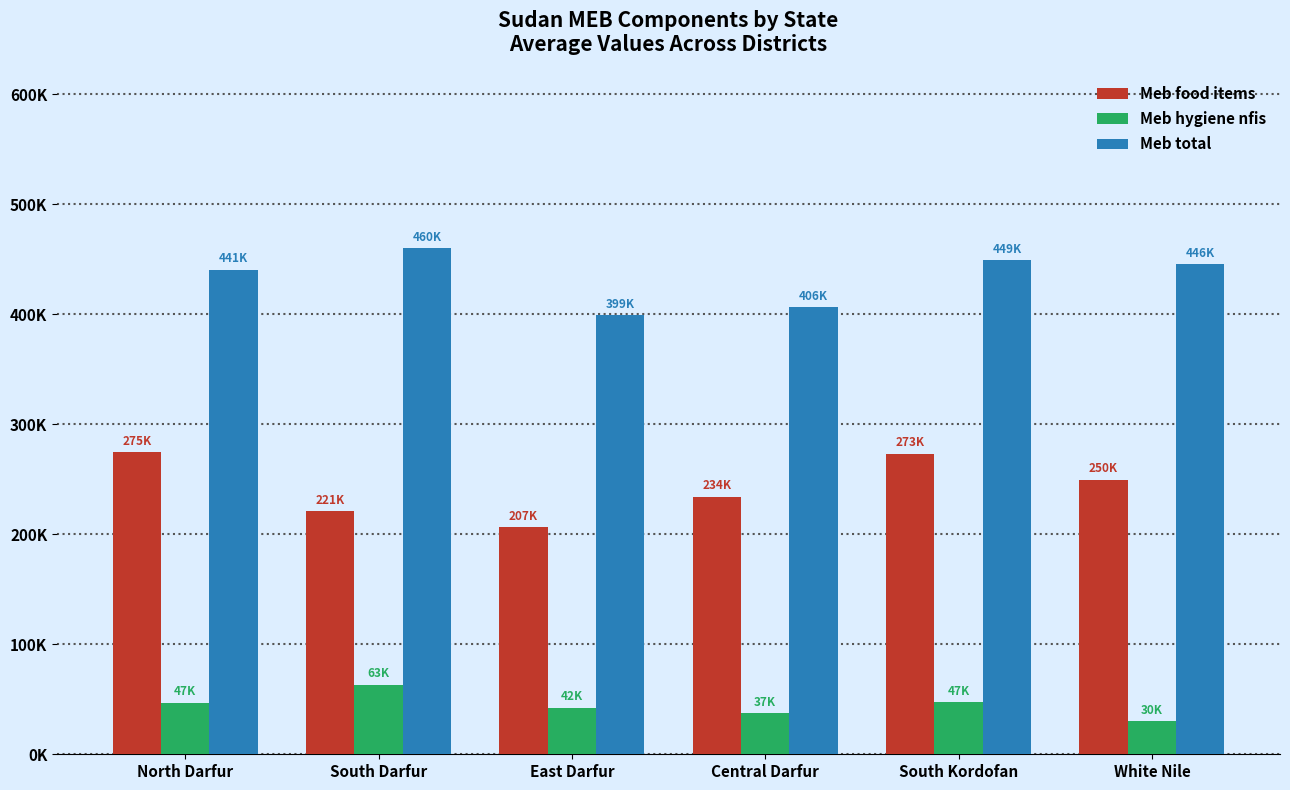

Does the chart contain stacked bars?

No